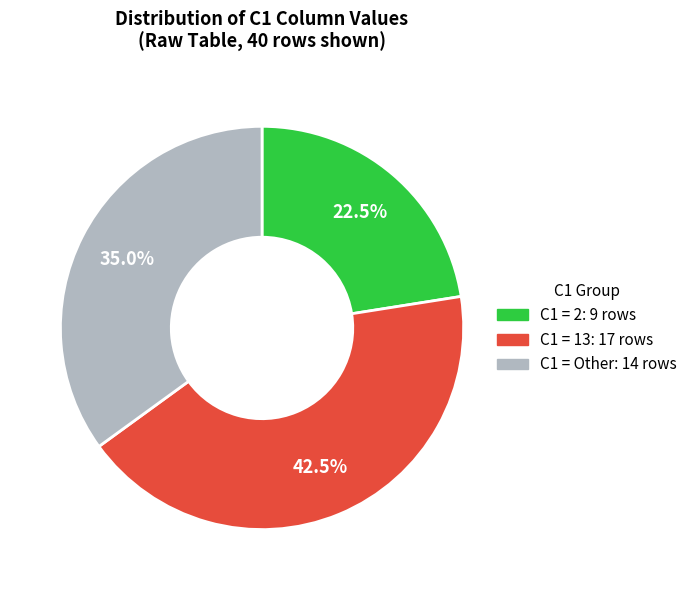

Count the number of slices in the pie.

3